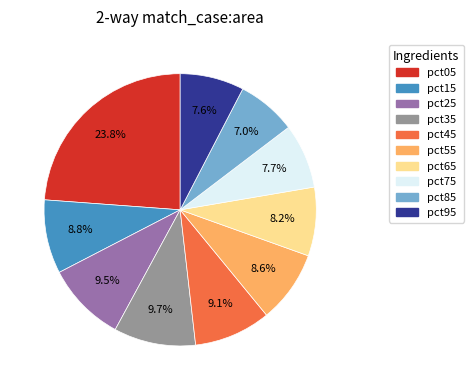

Is pct35 the majority of the pie?

No